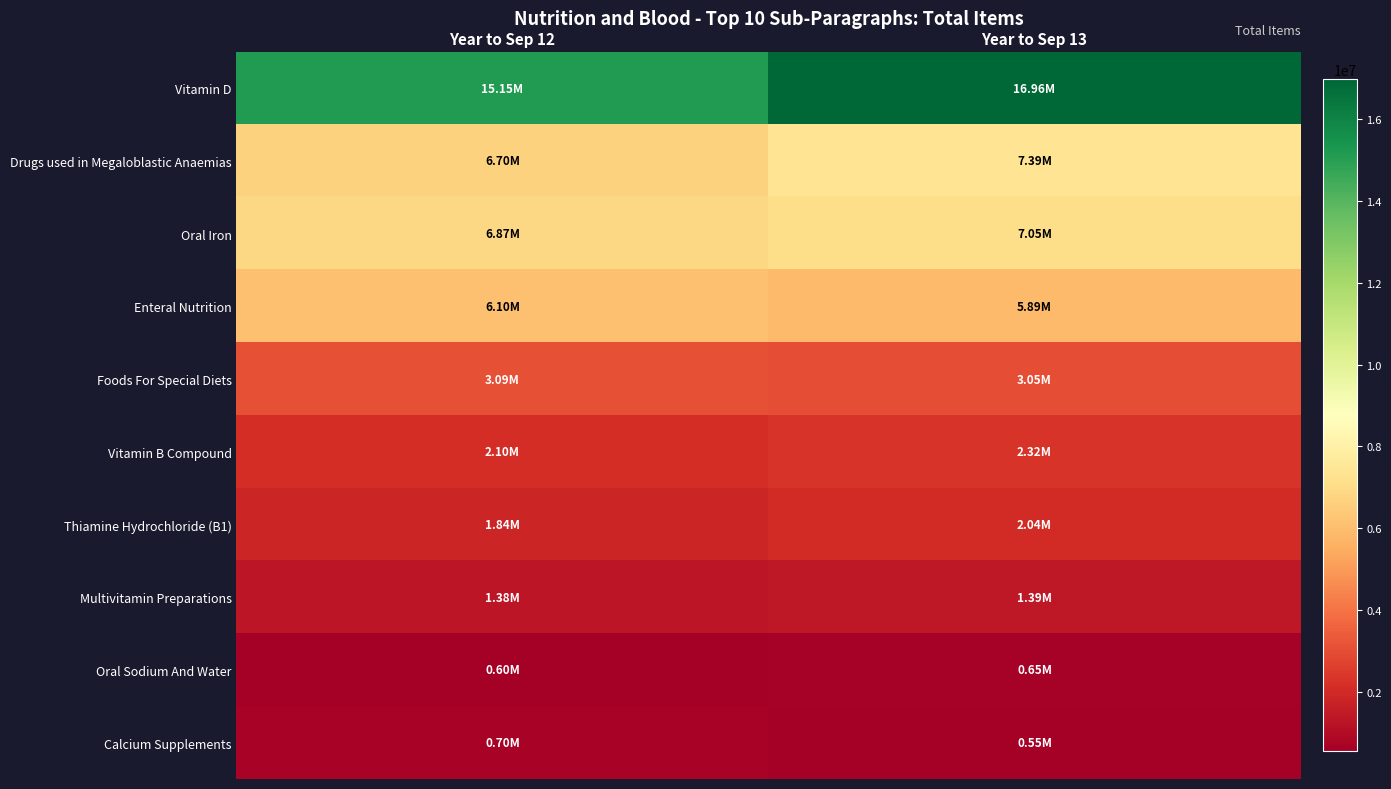

Which series changed the most between Year to Sep 12 and Year to Sep 13?

Vitamin D